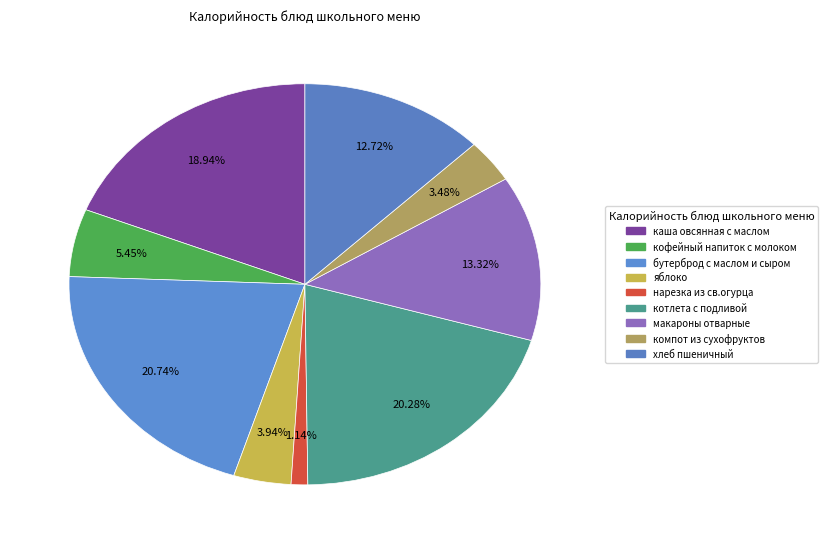

Rank the categories by value from highest to lowest.

бутерброд с маслом и сыром, котлета с подливой, каша овсянная с маслом, макароны отварные, хлеб пшеничный, кофейный напиток с молоком, яблоко, компот из сухофруктов, нарезка из св.огурца